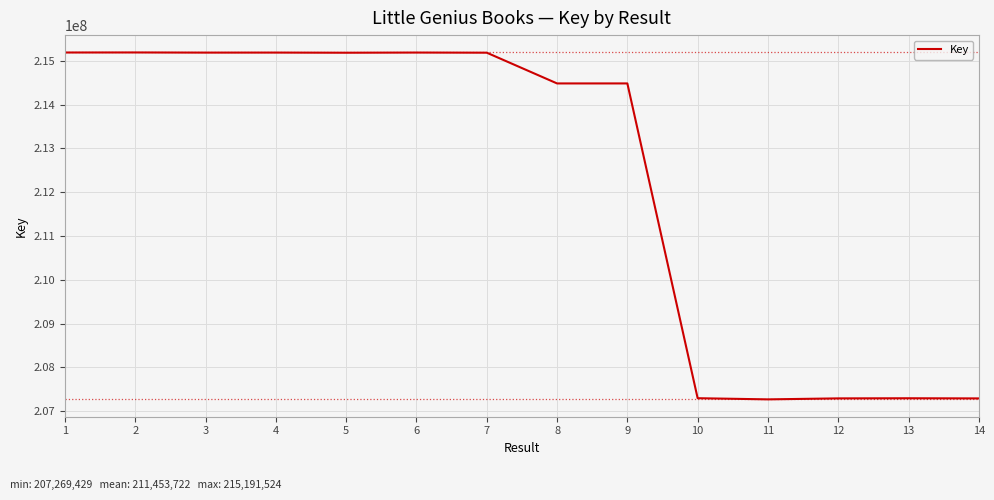

What is the maximum value shown in the chart?

215191524